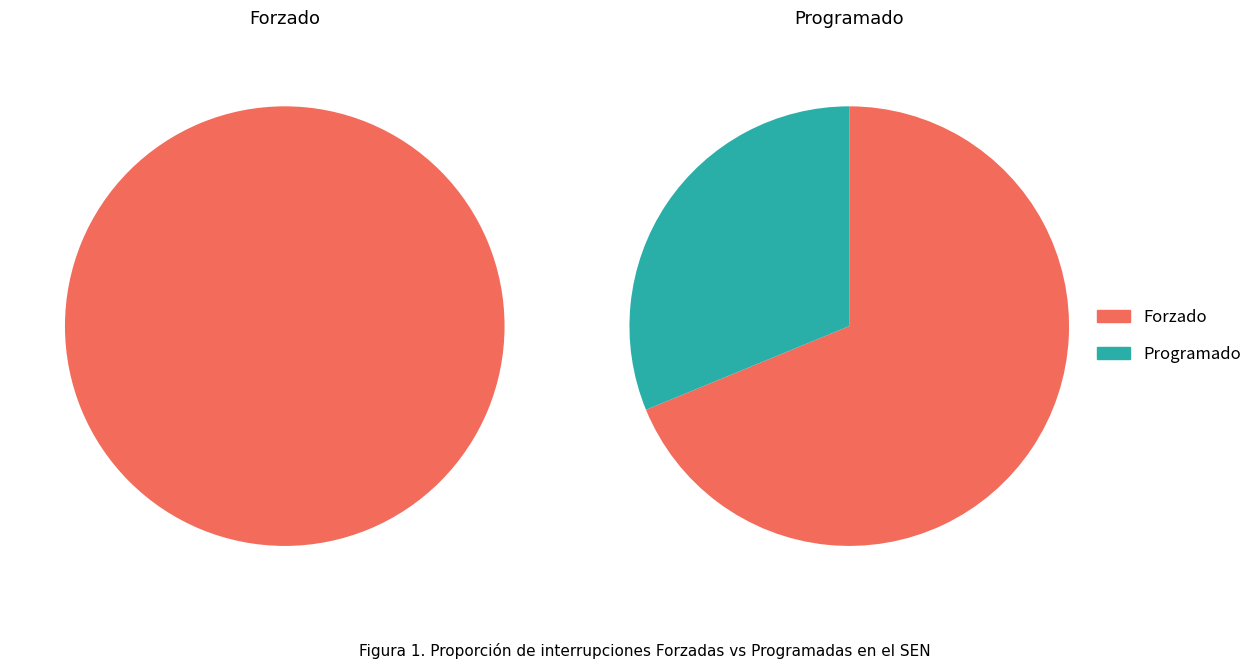

What is the ratio of the value at Forzado to the value at Programado?

2.2